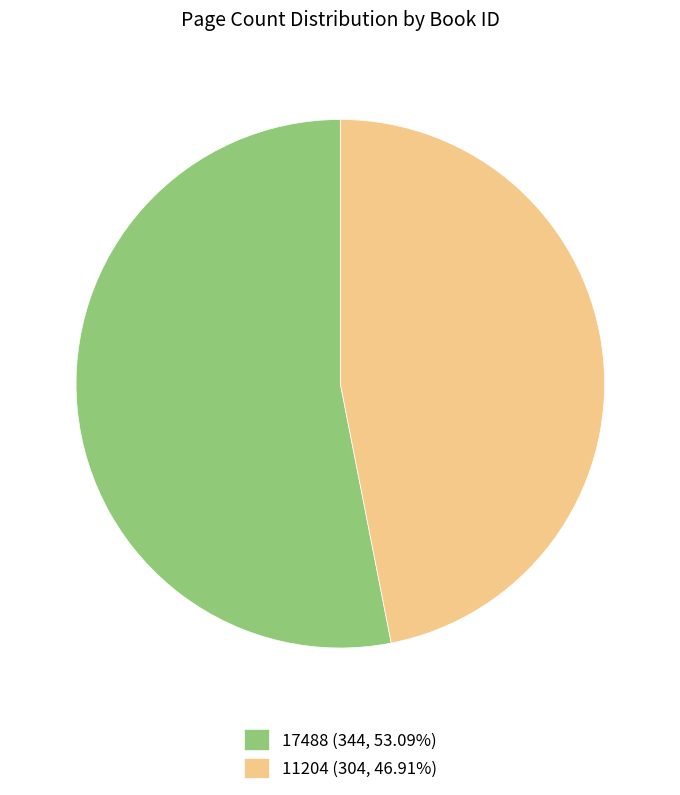

What is the smallest slice in the pie chart?

11204